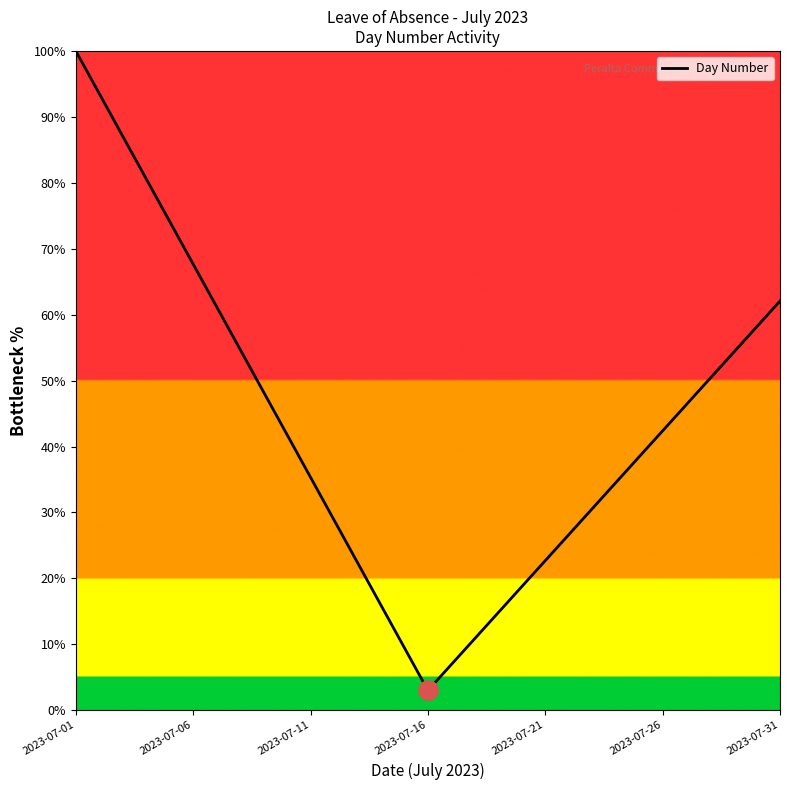

What is the maximum value shown in the chart?

100.0